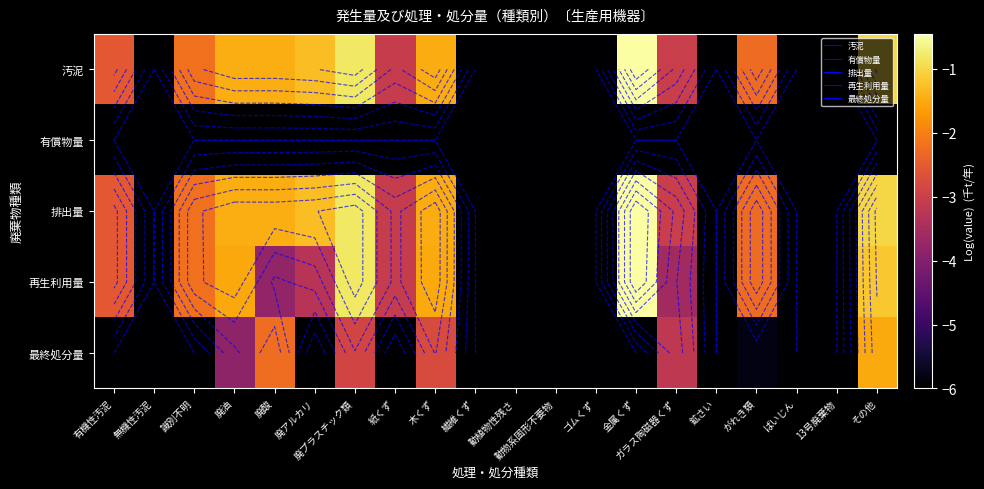

What is the average value of the 有償物量 series?

-6.0